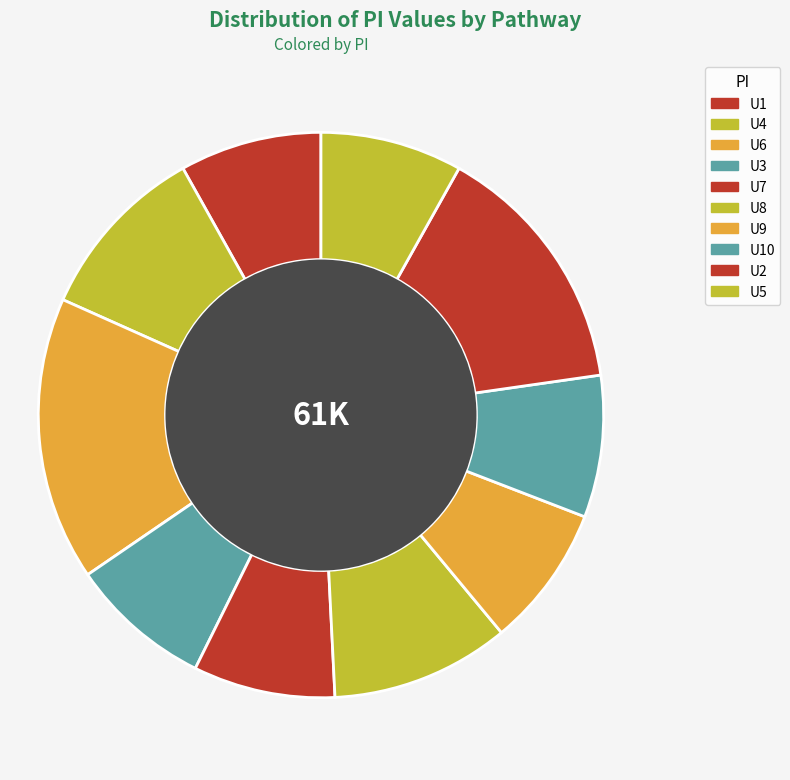

Which slice is the smallest?

U4_1275